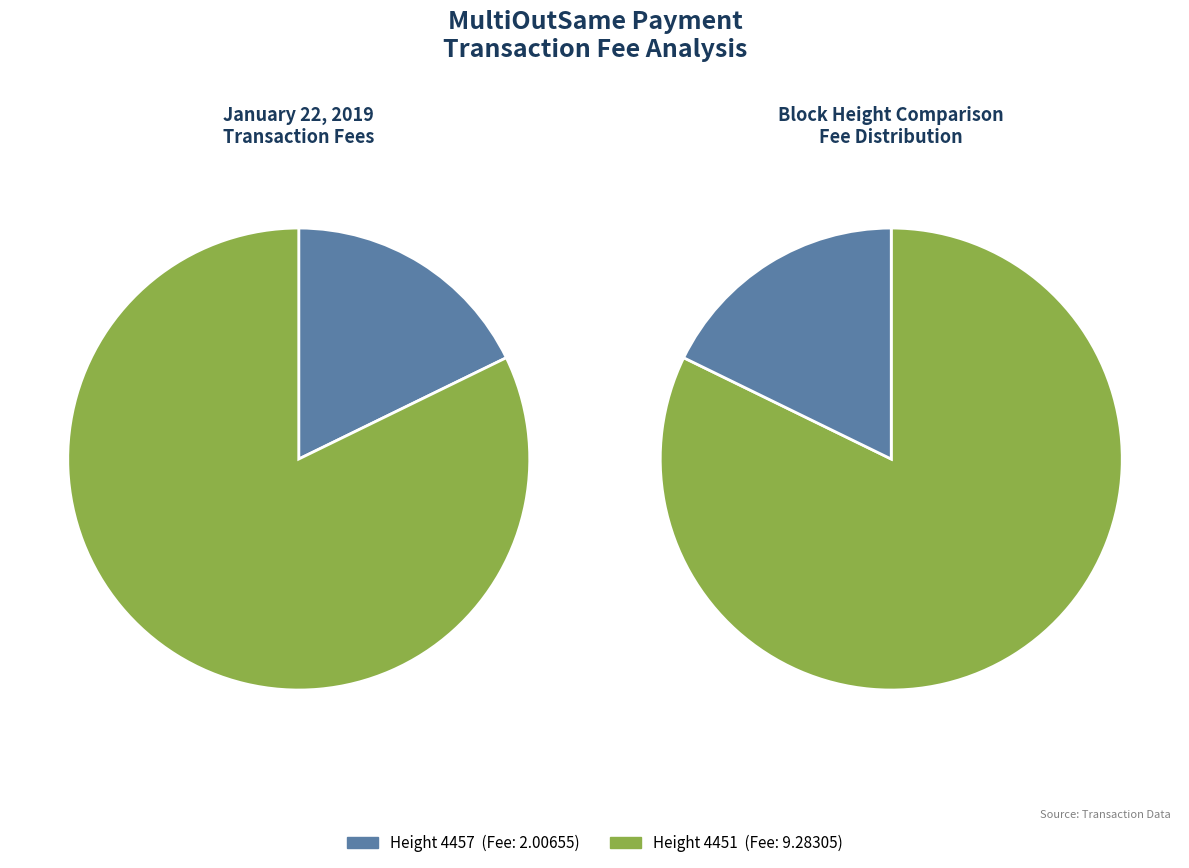

To the nearest percent, what is the combined percentage of 4451 and 4457?

100%